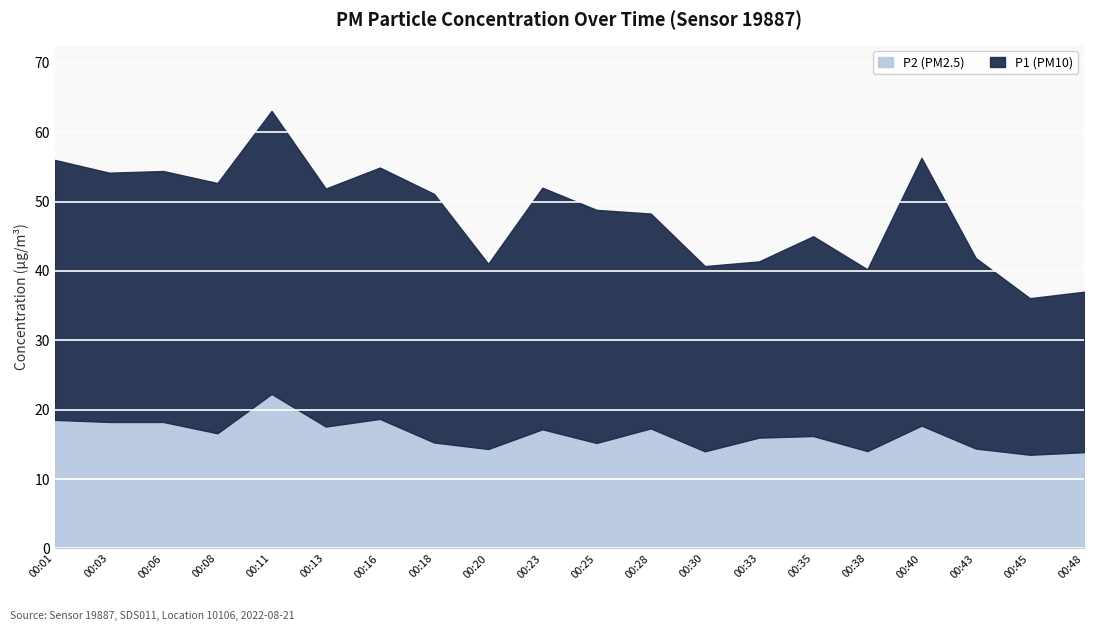

Which series changed the most between 00:08 and 00:25?

P1